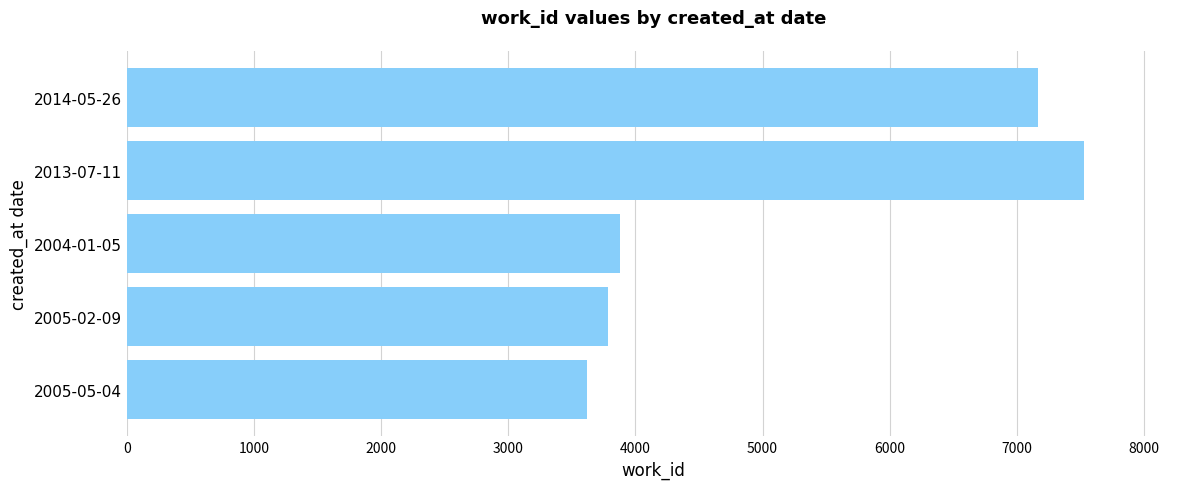

How many data points are less than 3882?

2